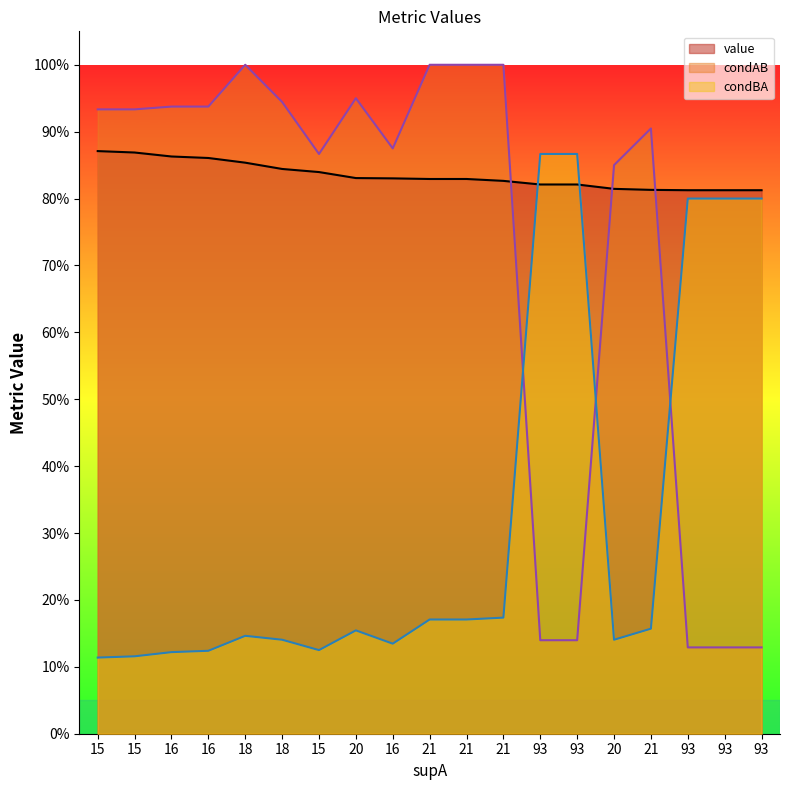

How many lines are shown in the chart?

3